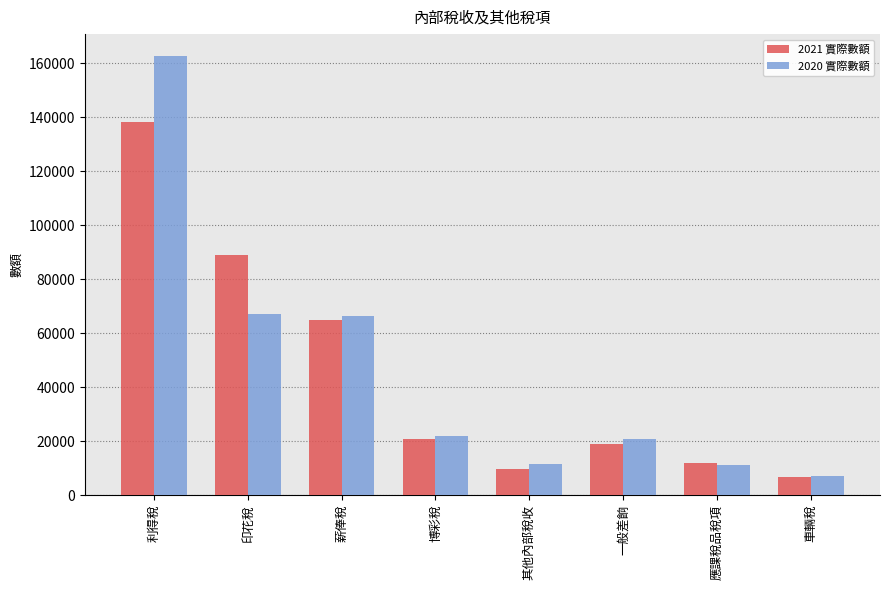

The 2021 實際數額 series shows 65084 at 薪俸稅. True or false?

True